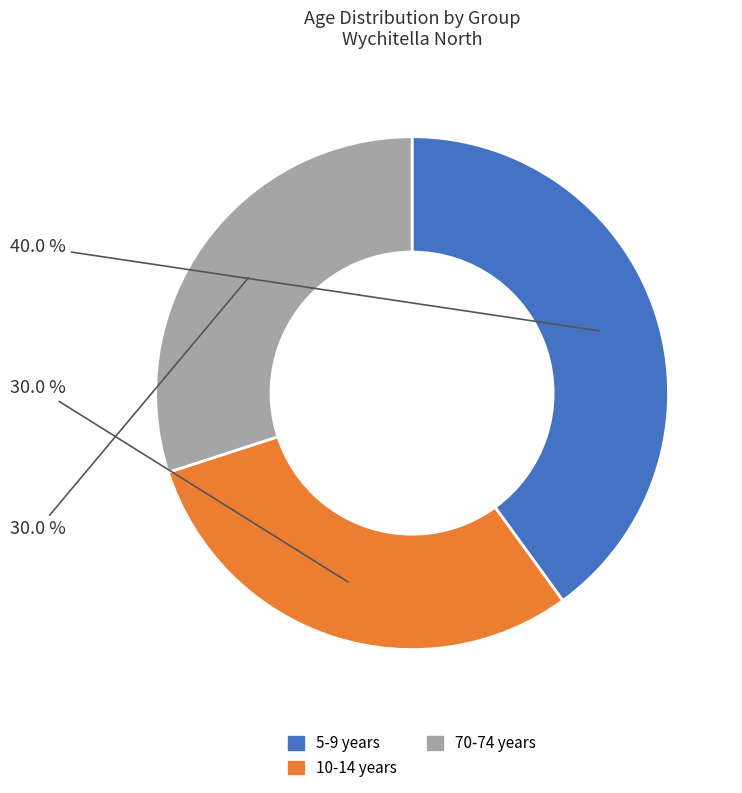

Is there a majority slice in this chart?

No